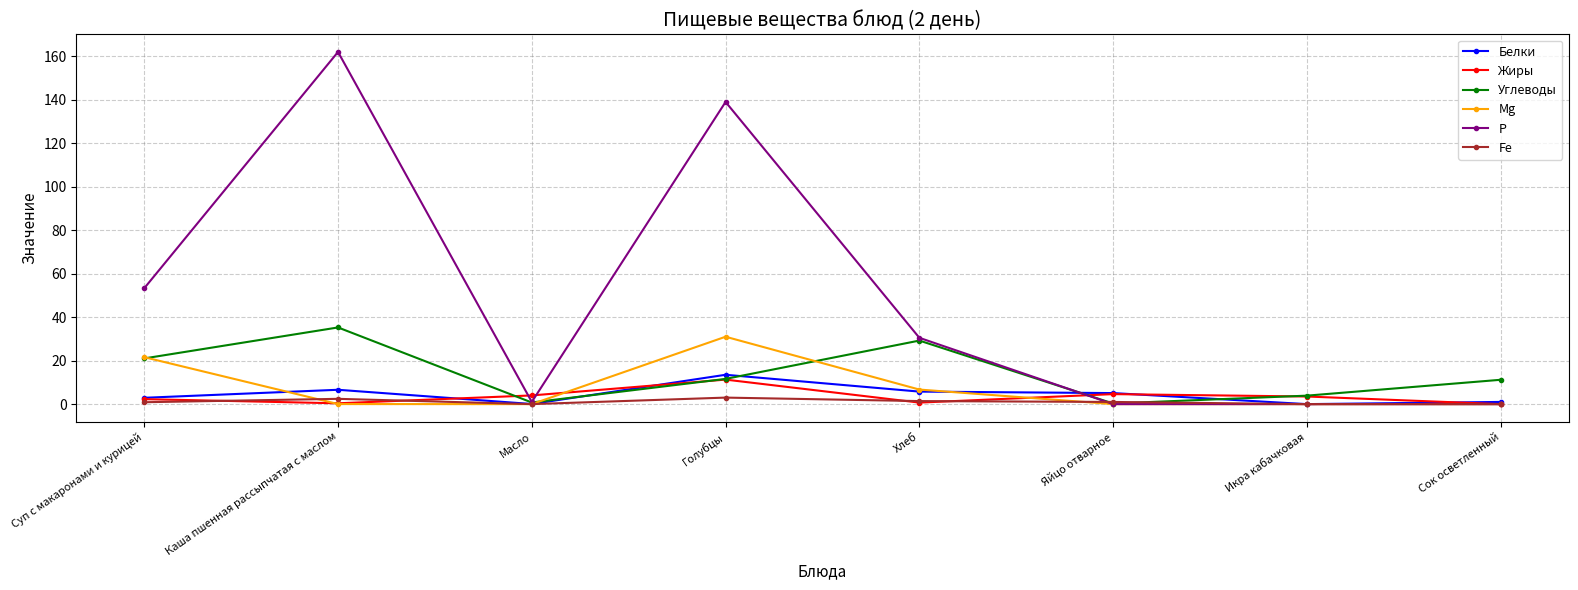

At which category does Р reach its first local peak?

Каша пшенная рассыпчатая с маслом